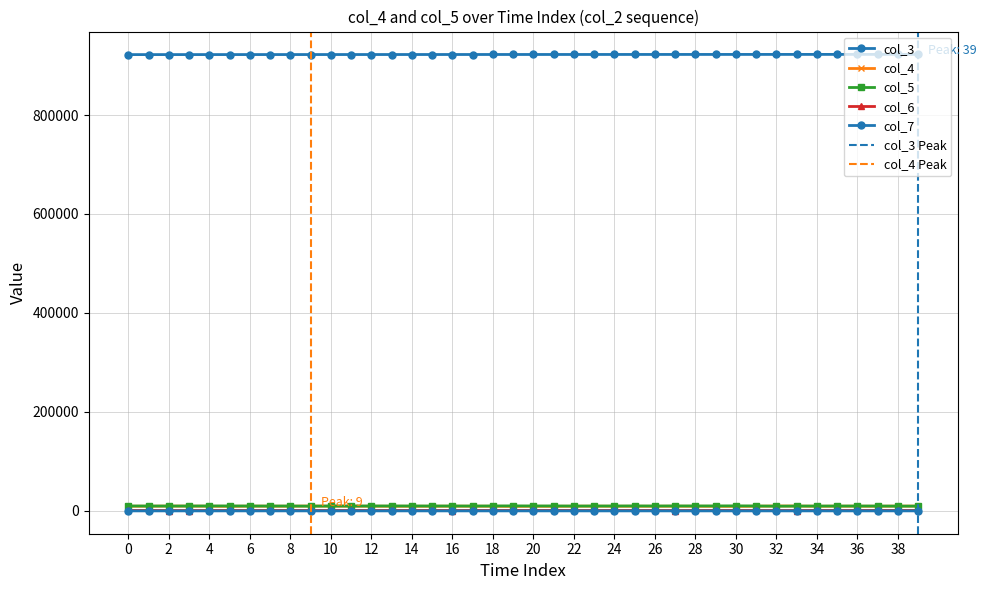

True or false: col_5 has more than 2 points higher than both neighbors.

True